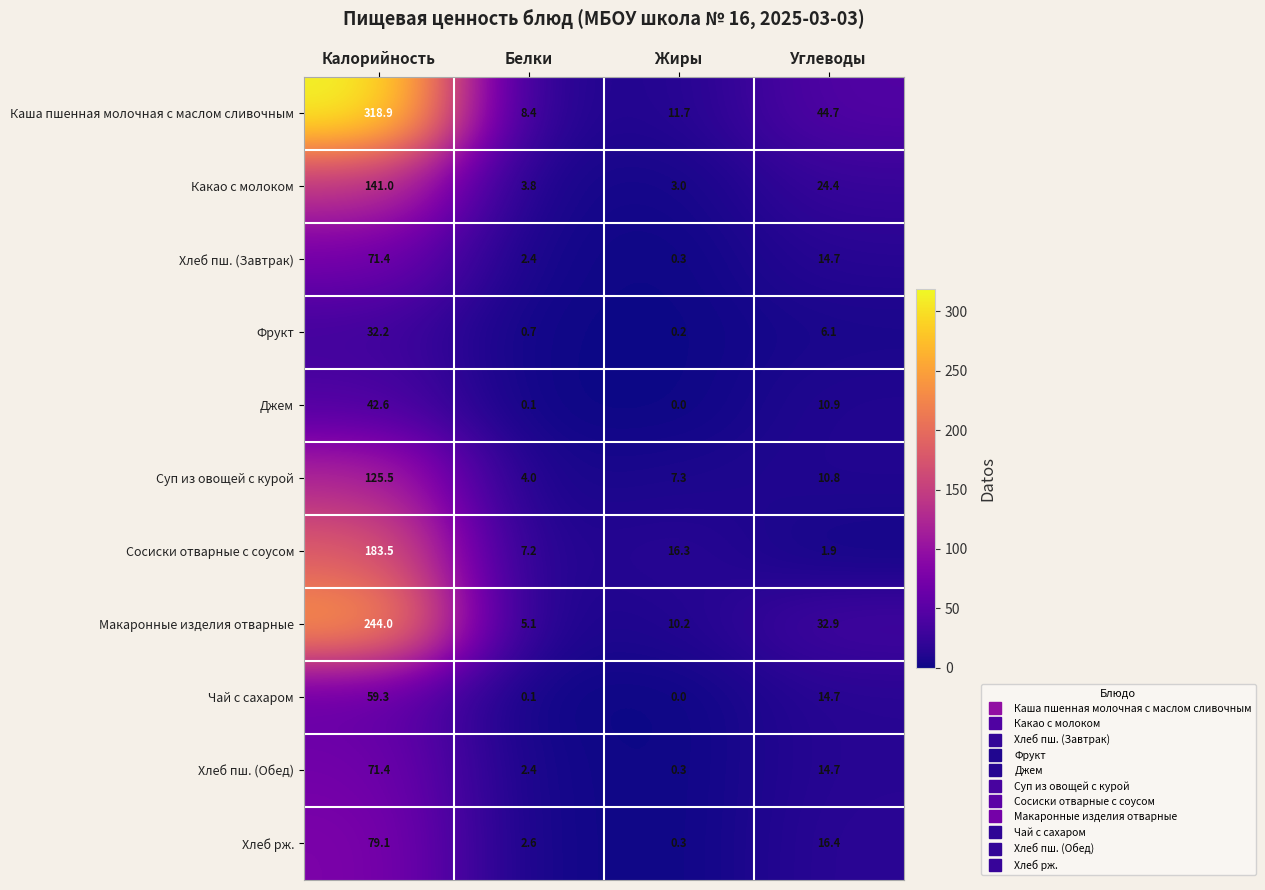

True or false: Чай с сахаром has a value of 0.1 at Белки.

True